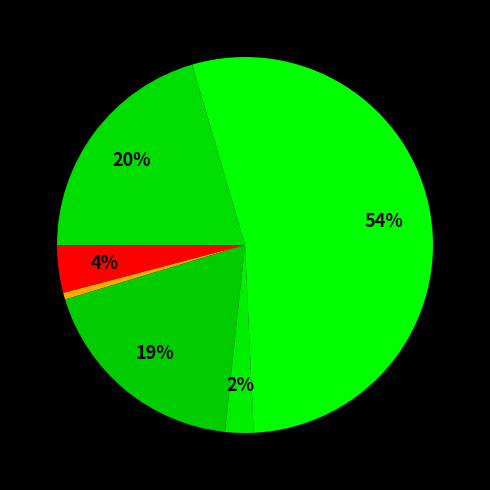

Is there any slice that represents more than half of the pie?

Yes